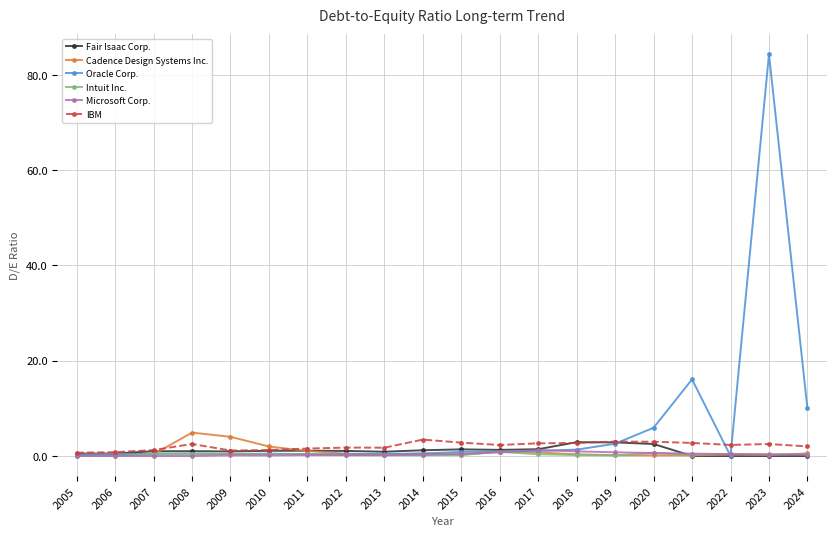

At which category is the sum across all series the highest?

2023